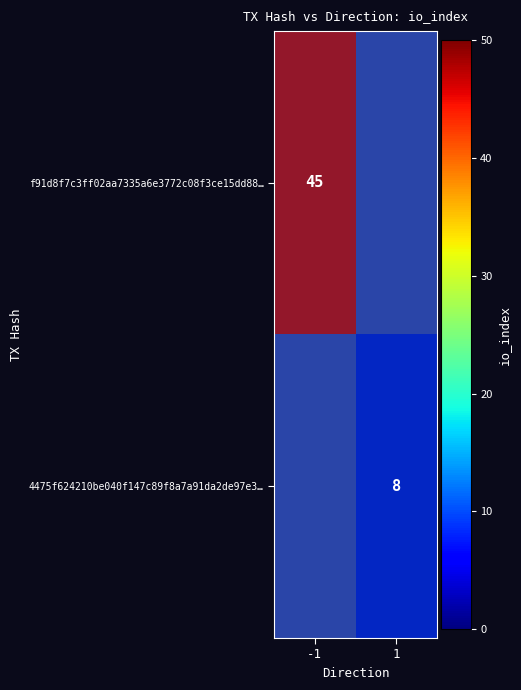

Count the number of categories in the chart.

2